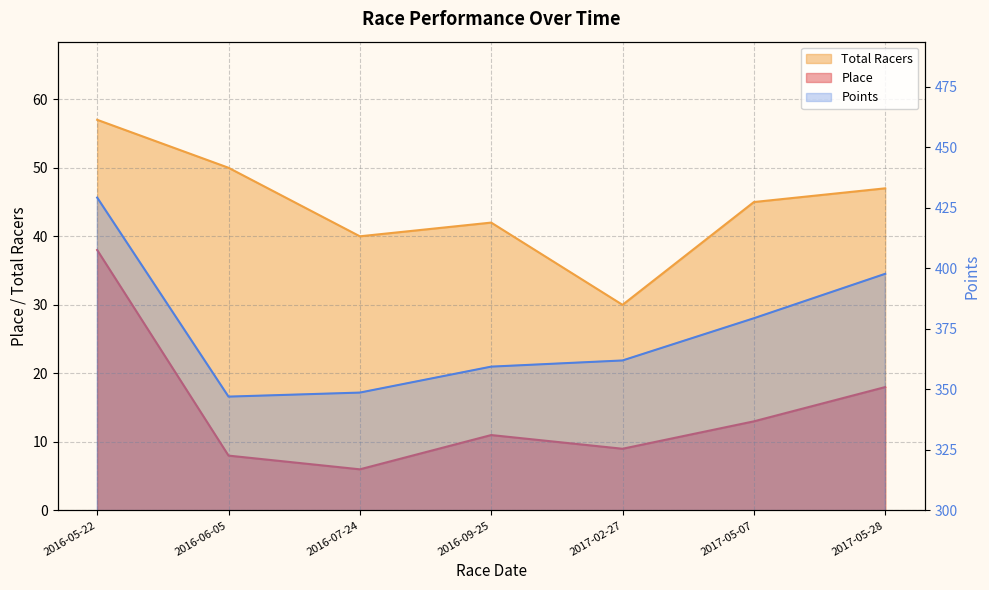

How many lines are shown in the chart?

3